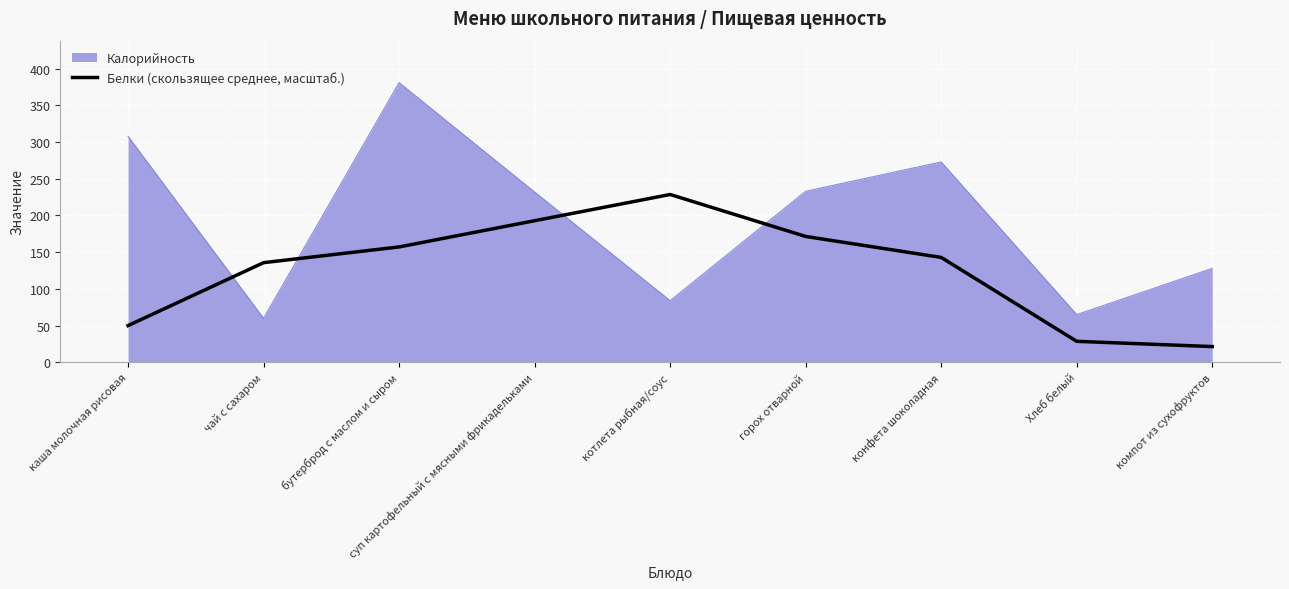

True or false: Калорийность has a value of 128.0 at компот из сухофруктов.

True